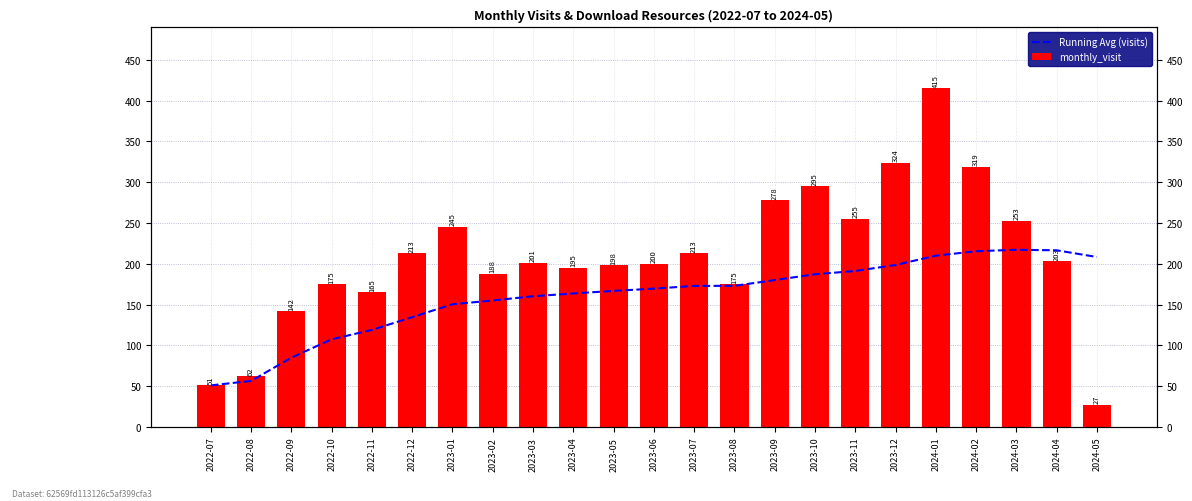

What is the difference between the Running Avg (visits) values at 2023-07 and 2023-01?

22.5